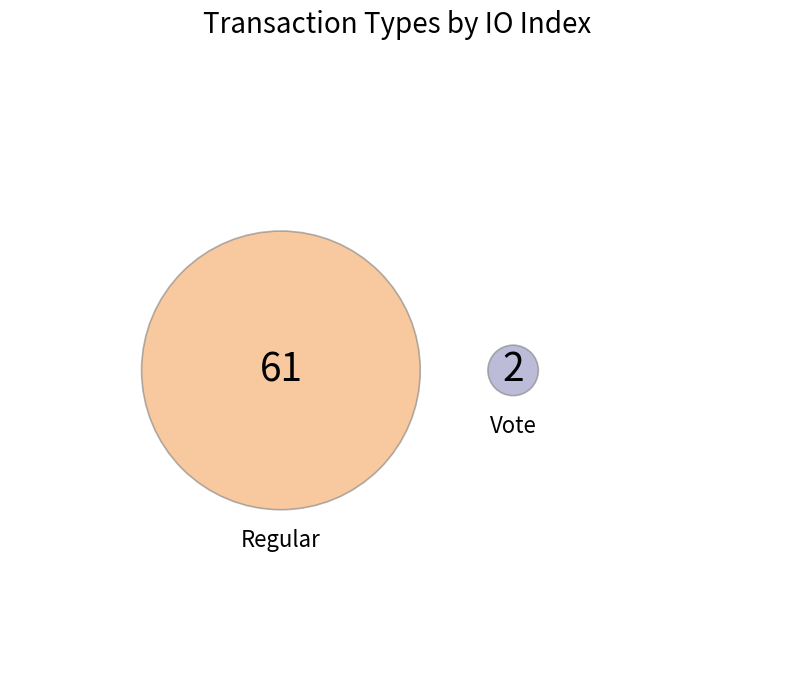

Is there a majority slice in this chart?

Yes